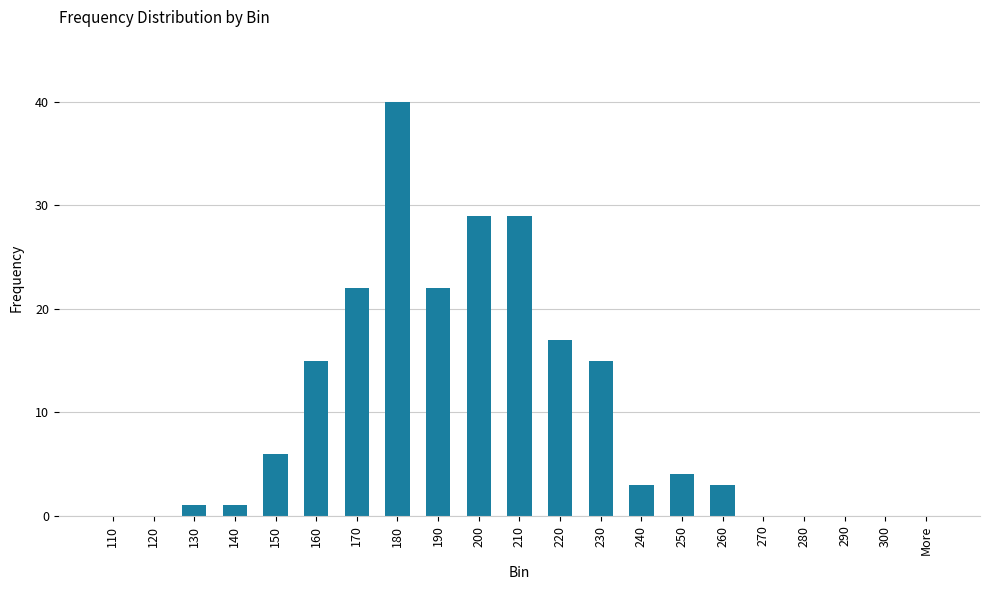

What is the sum of all values?

207